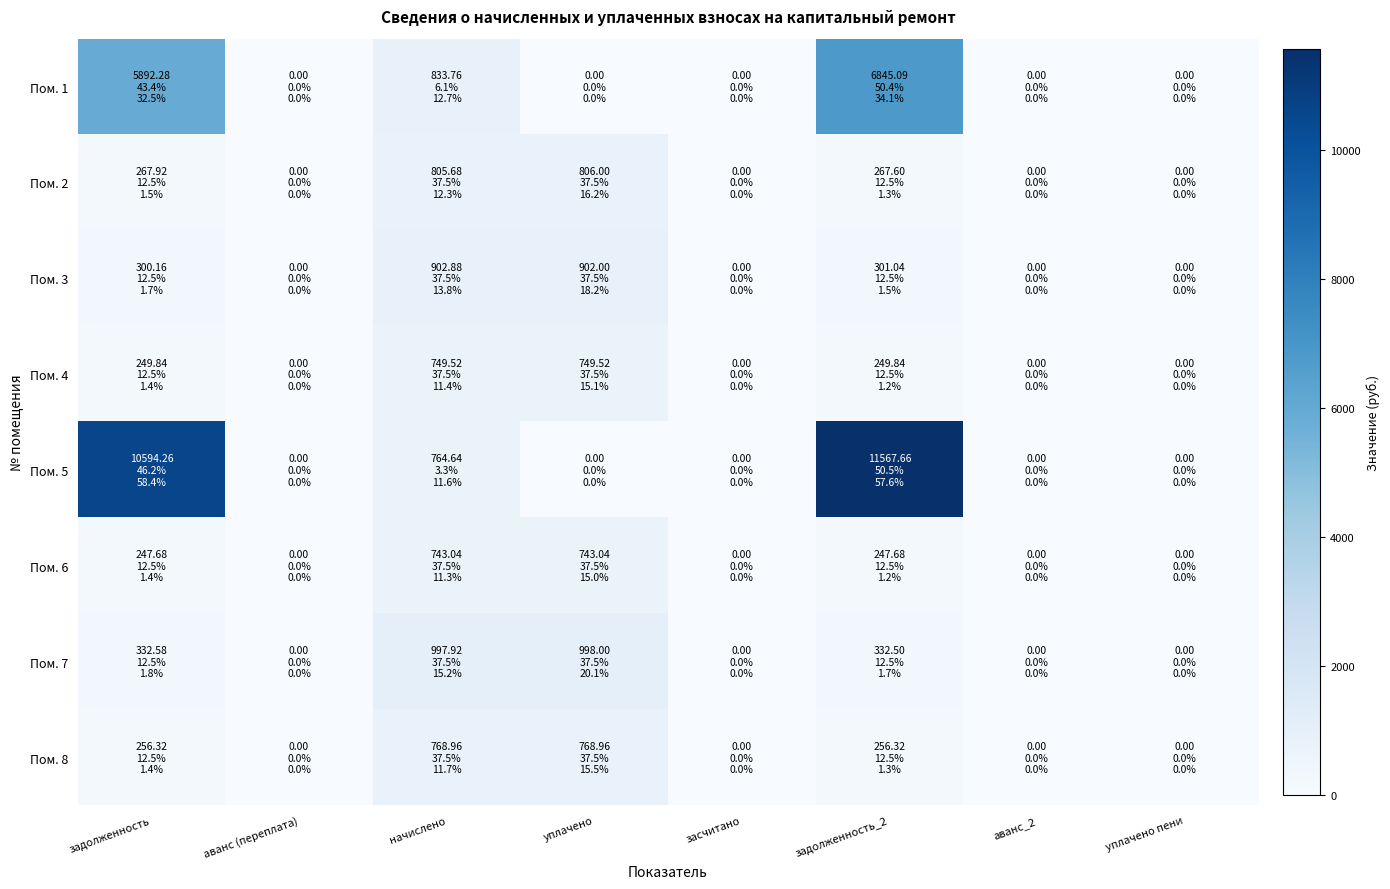

Reading left to right, list all the values displayed in this chart.

Пом. 1: задолженность=5892.3	аванс (переплата)=0.0	начислено=833.8	уплачено=0.0	засчитано=0.0	задолженность_2=6845.1	аванс_2=0.0	уплачено пени=0.0
Пом. 2: задолженность=267.9	аванс (переплата)=0.0	начислено=805.7	уплачено=806.0	засчитано=0.0	задолженность_2=267.6	аванс_2=0.0	уплачено пени=0.0
Пом. 3: задолженность=300.2	аванс (переплата)=0.0	начислено=902.9	уплачено=902.0	засчитано=0.0	задолженность_2=301.0	аванс_2=0.0	уплачено пени=0.0
Пом. 4: задолженность=249.8	аванс (переплата)=0.0	начислено=749.5	уплачено=749.5	засчитано=0.0	задолженность_2=249.8	аванс_2=0.0	уплачено пени=0.0
Пом. 5: задолженность=10594.3	аванс (переплата)=0.0	начислено=764.6	уплачено=0.0	засчитано=0.0	задолженность_2=11567.7	аванс_2=0.0	уплачено пени=0.0
Пом. 6: задолженность=247.7	аванс (переплата)=0.0	начислено=743.0	уплачено=743.0	засчитано=0.0	задолженность_2=247.7	аванс_2=0.0	уплачено пени=0.0
Пом. 7: задолженность=332.6	аванс (переплата)=0.0	начислено=997.9	уплачено=998.0	засчитано=0.0	задолженность_2=332.5	аванс_2=0.0	уплачено пени=0.0
Пом. 8: задолженность=256.3	аванс (переплата)=0.0	начислено=769.0	уплачено=769.0	засчитано=0.0	задолженность_2=256.3	аванс_2=0.0	уплачено пени=0.0